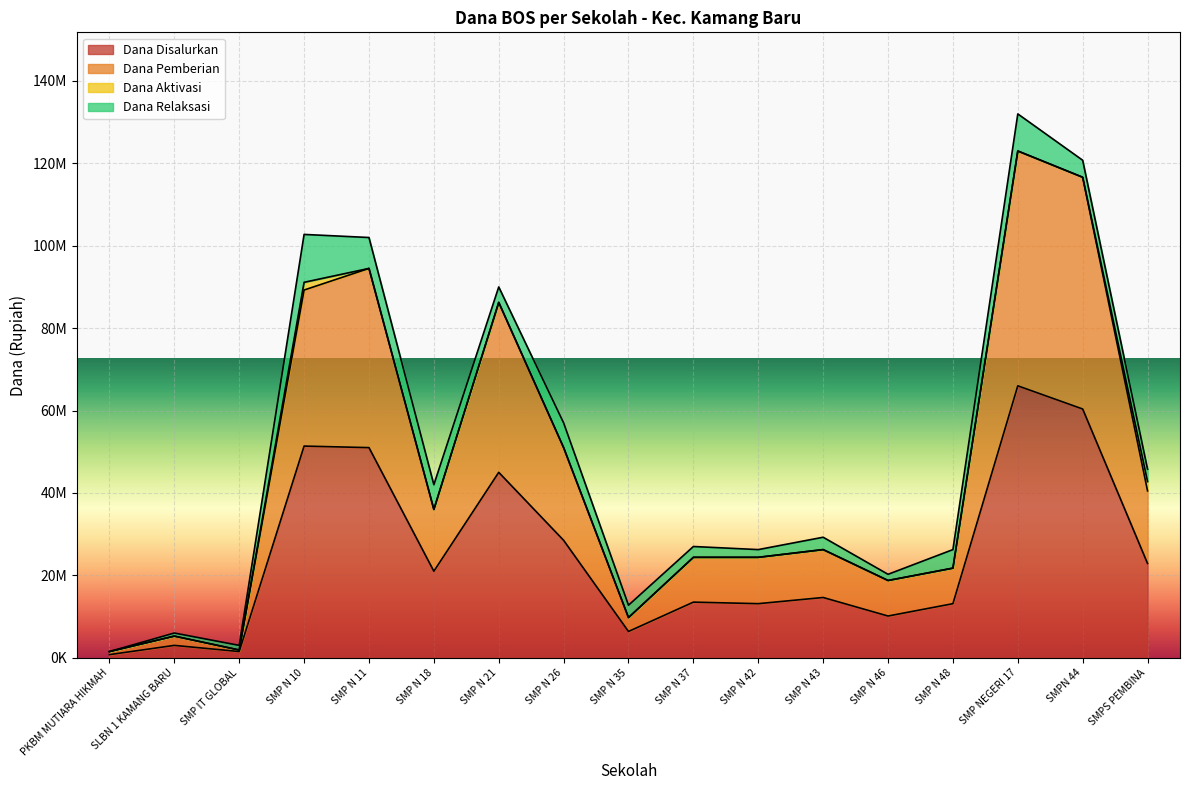

What is the difference between the highest and lowest values at SMP N 42?

11250000